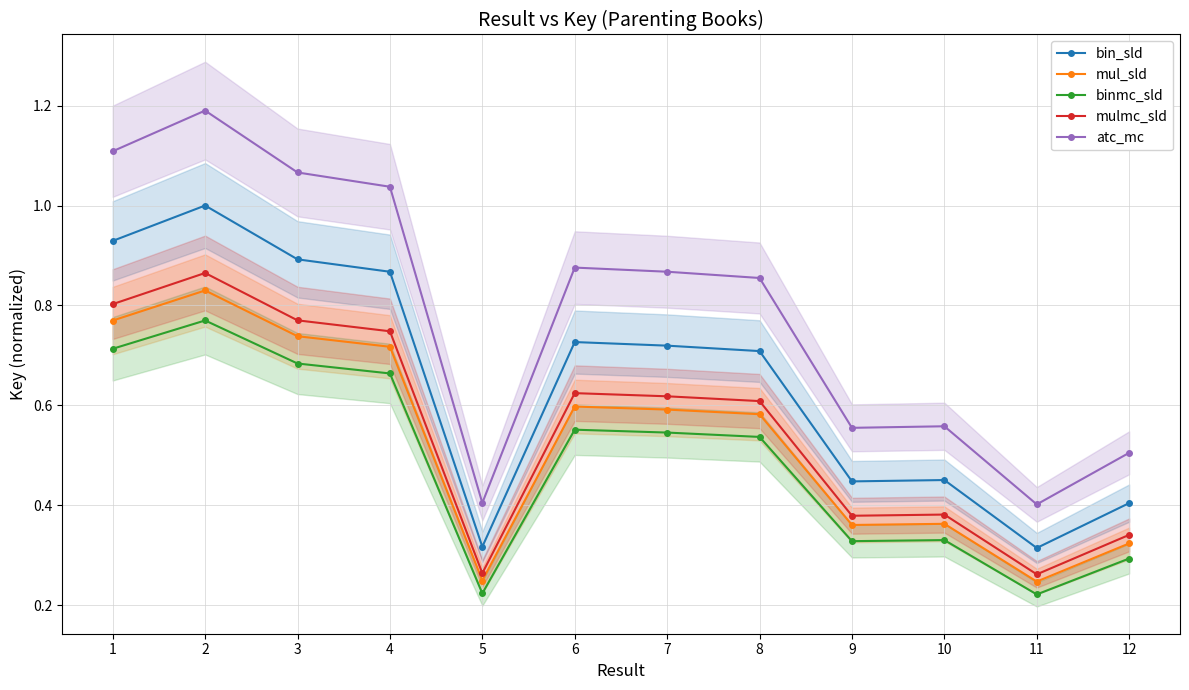

Where is mulmc_sld nearest to the value 0?

11